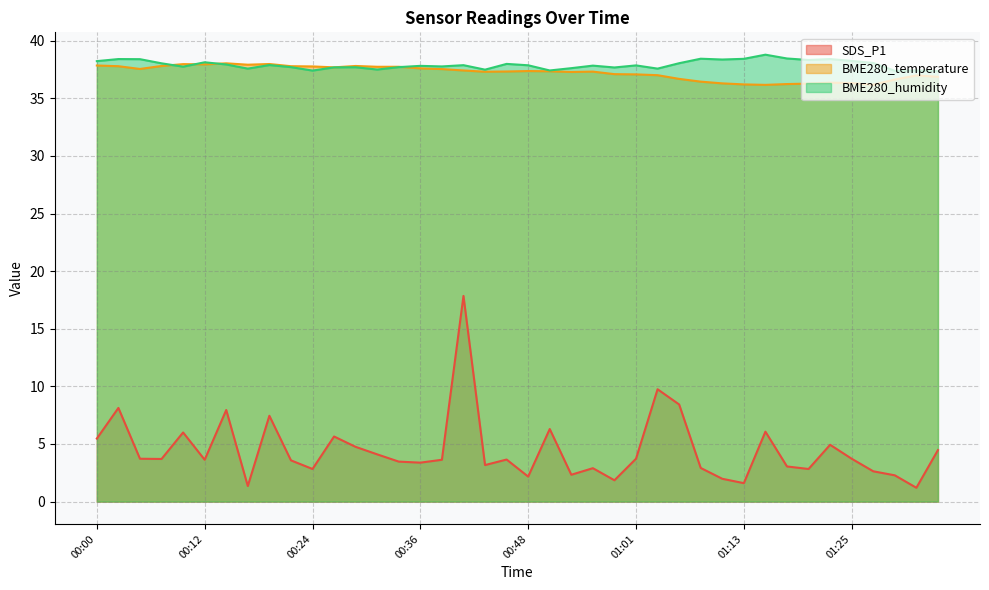

What is the label of the 9th point from the left?

00:19